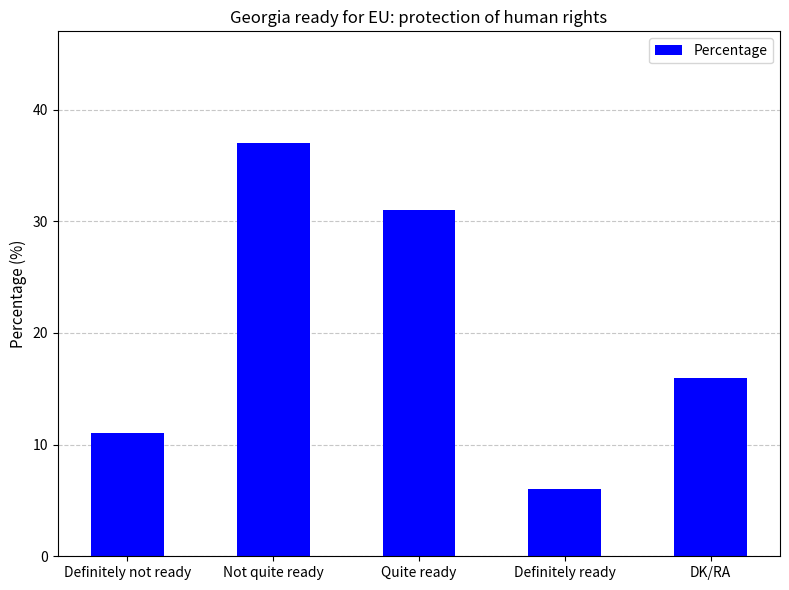

Where is the data nearest to the value 21?

DK/RA